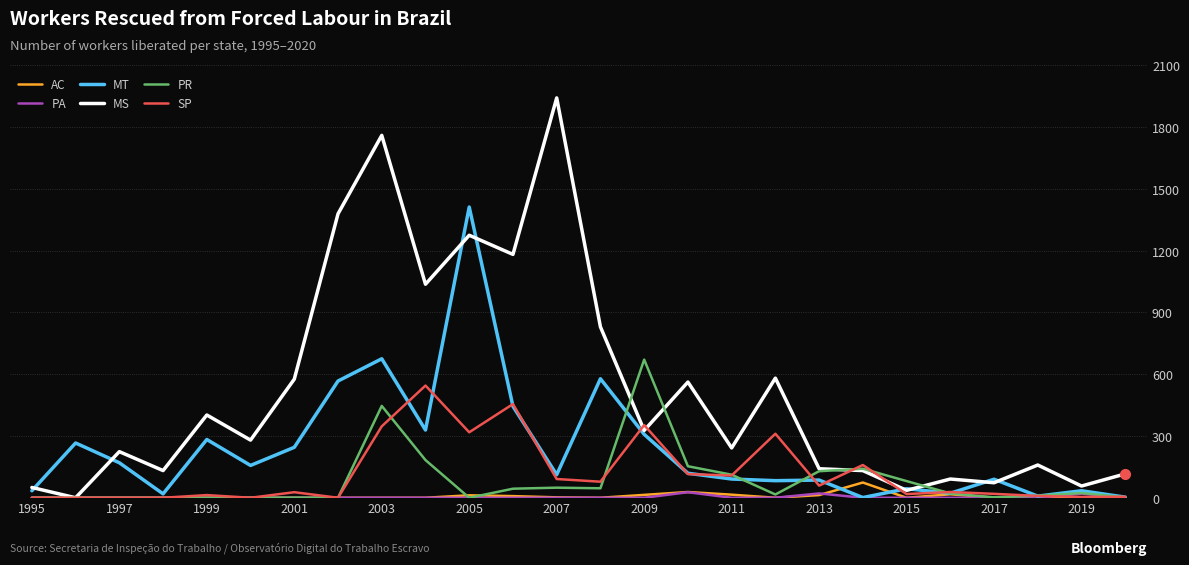

Which series has the largest total across all categories?

MS